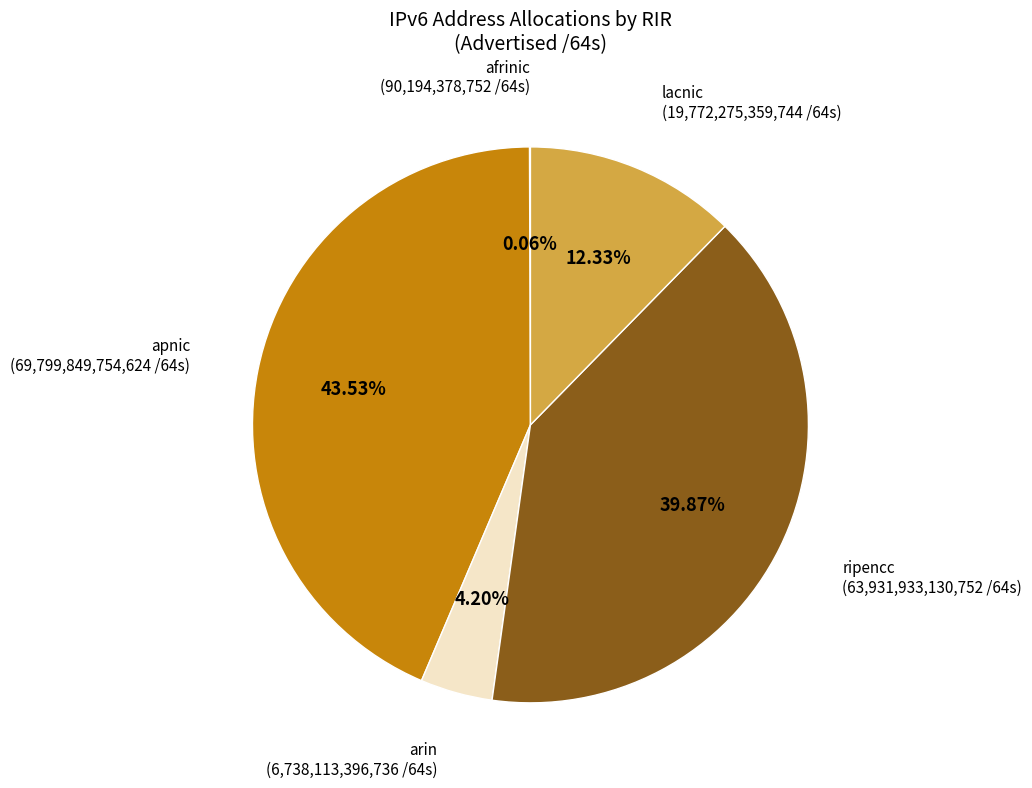

Is it true that apnic is 44% of the pie?

True